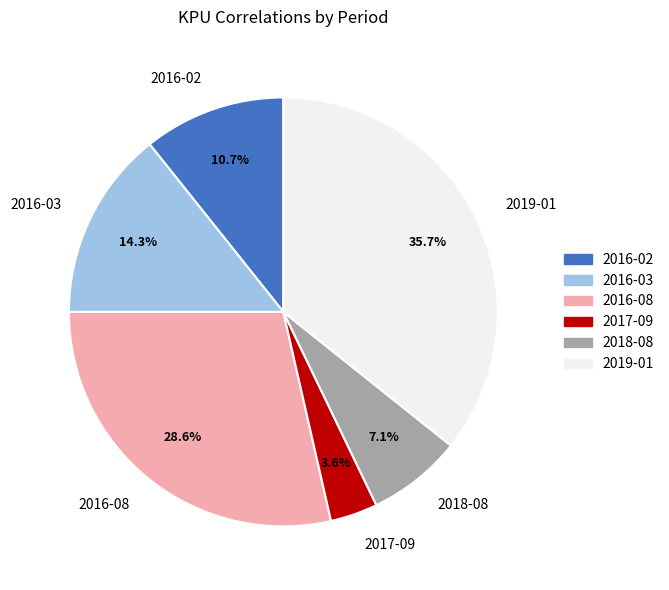

Combined, what portion of the pie is 2018-08 and 2016-08?

35.7%